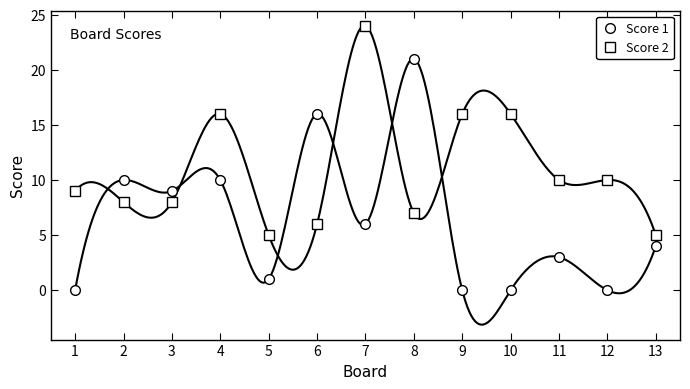

Reading left to right, transcribe all the data shown in this chart.

Score 1: 0	10	9	10	1	16	6	21	0	0	3	0	4
Score 2: 9	8	8	16	5	6	24	7	16	16	10	10	5